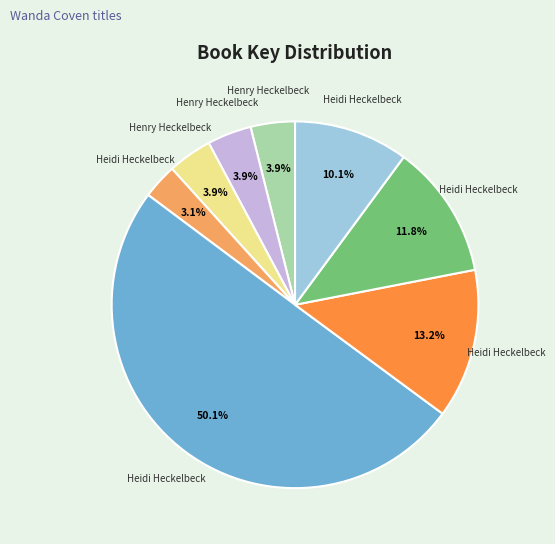

Rank the categories by value from lowest to highest.

Heidi Heckelbeck Lights! Camera! Awesome, Henry Heckelbeck Gets a Dragon, Henry Heckelbeck Never Cheats, Henry Heckelbeck Spells Trouble, Heidi Heckelbeck Is a Flower Girl, Heidi Heckelbeck Is the Bestest Babysitter, Heidi Heckelbeck Makes a Wish, Heidi Heckelbeck and the Magic Puppy